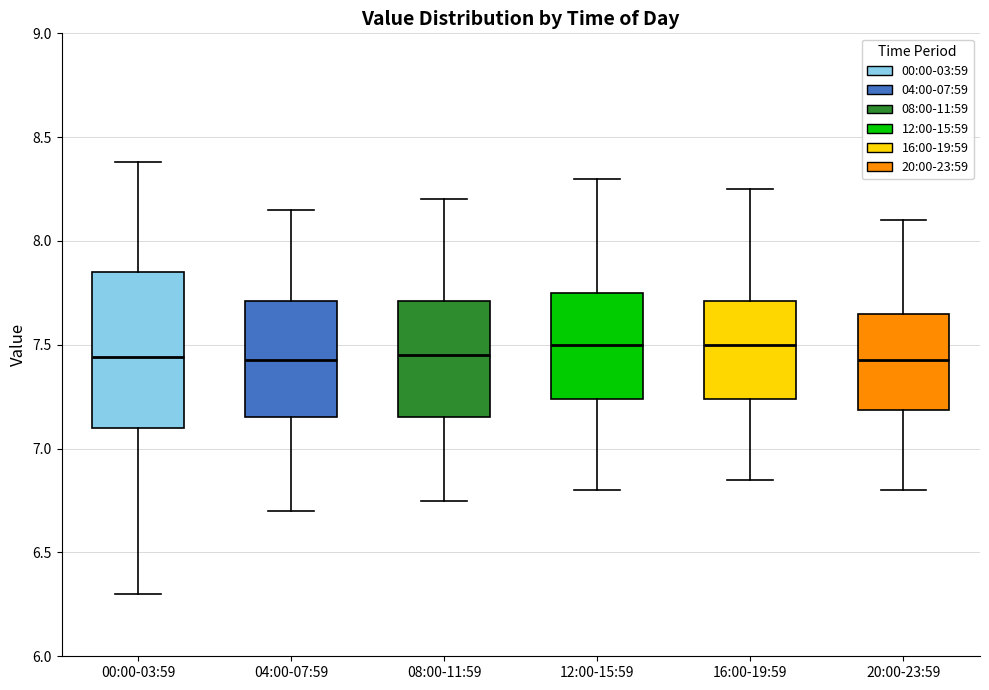

Reading left to right, read every box against the y-axis: the position of its median line, the range the box covers, and the ends of its whiskers. The values are not printed on the chart, so give them approximately, as read against the axis.

00:00-03:59: median 7.45, box 7.10 to 7.85, whiskers 6.30 to 8.40
04:00-07:59: median 7.45, box 7.15 to 7.70, whiskers 6.70 to 8.15
08:00-11:59: median 7.45, box 7.15 to 7.70, whiskers 6.75 to 8.20
12:00-15:59: median 7.50, box 7.25 to 7.75, whiskers 6.80 to 8.30
16:00-19:59: median 7.50, box 7.25 to 7.70, whiskers 6.85 to 8.25
20:00-23:59: median 7.45, box 7.20 to 7.65, whiskers 6.80 to 8.10